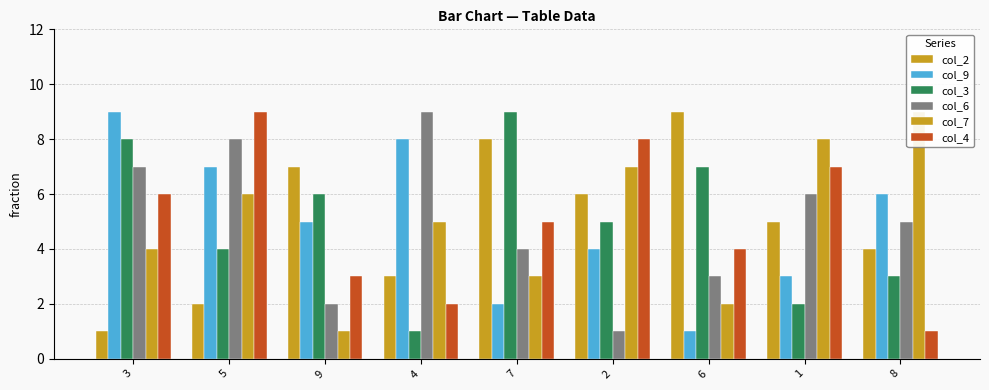

What is the total value across all series at 6?

26